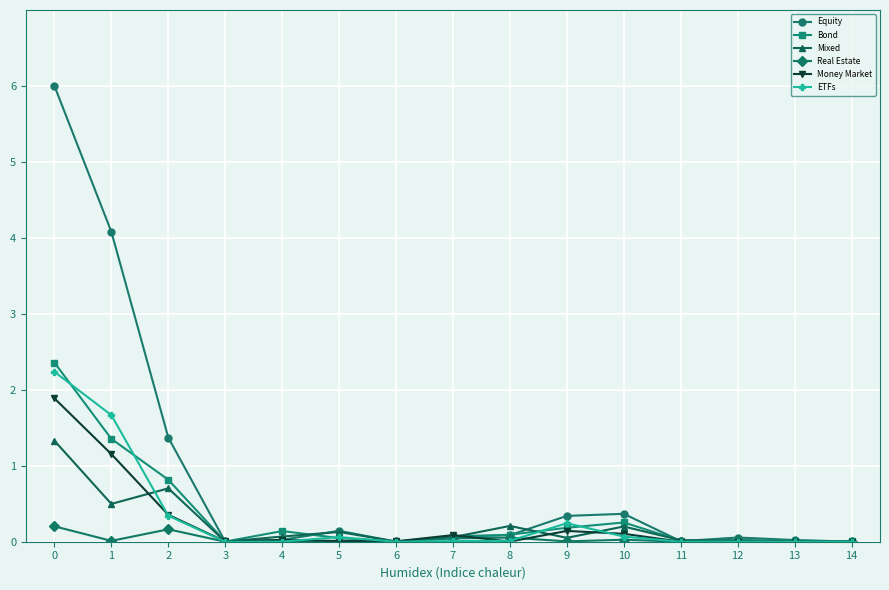

What is the spread (max minus min) of values at 1?

4.1